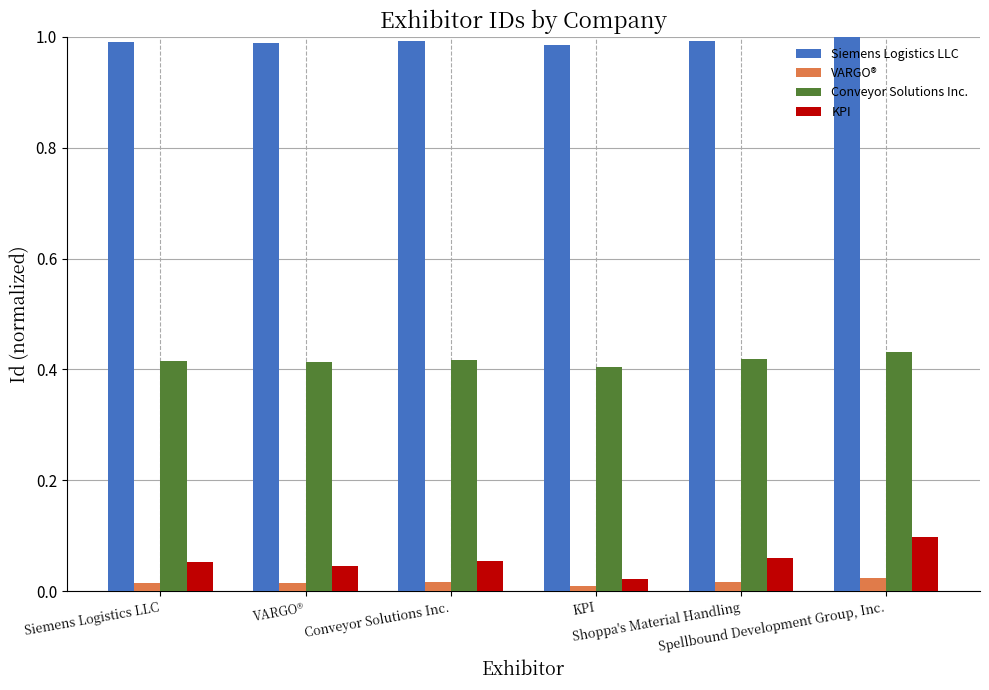

Where is KPI nearest to the value 0?

KPI